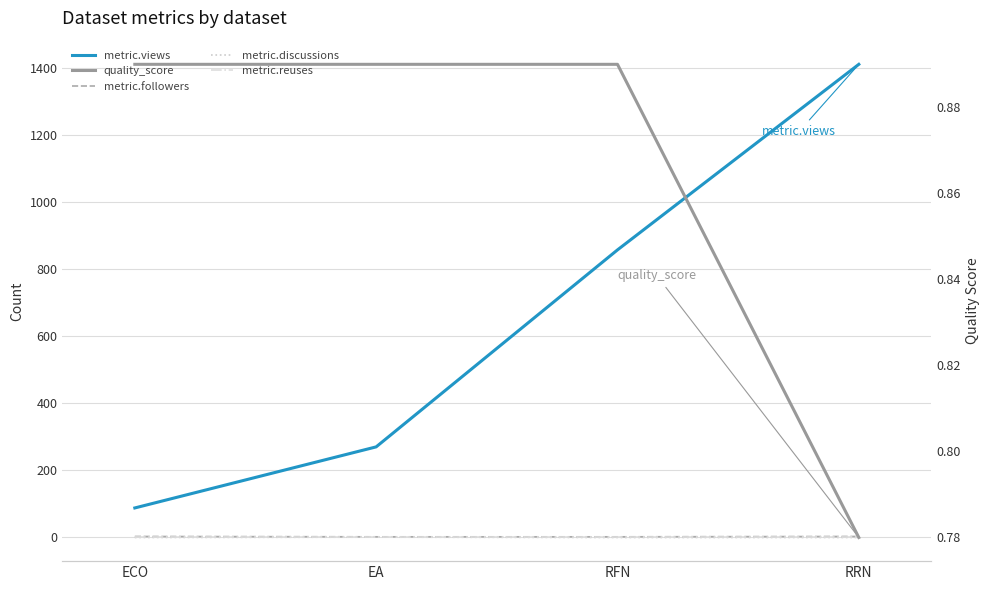

True or false: metric.views and metric.followers intersect in this chart.

False